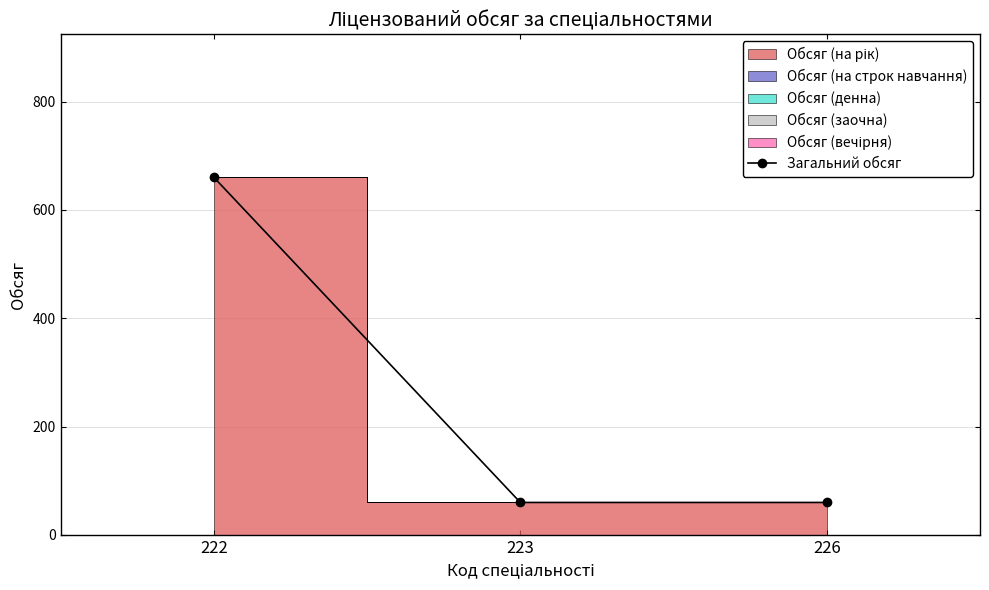

List the labels in order of value, smallest first.

223, 226, 222